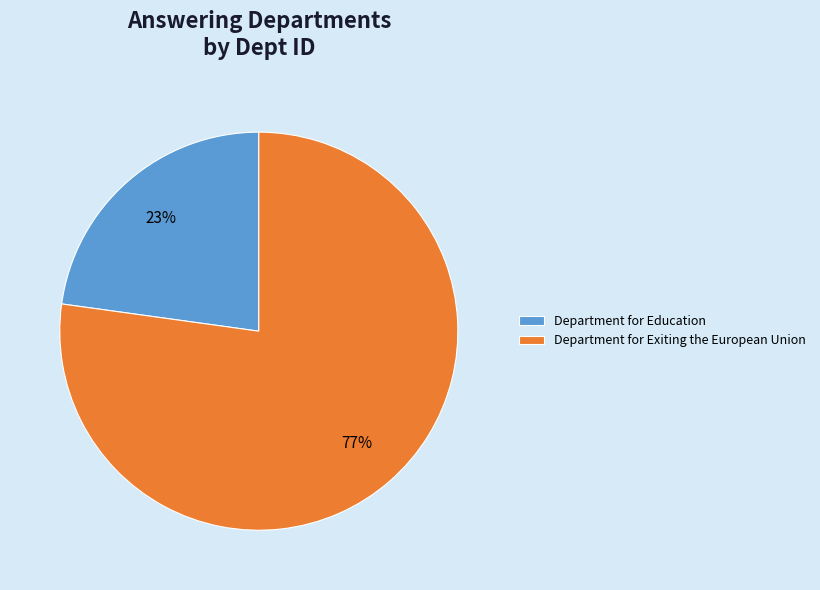

What is the largest slice in the pie chart?

Department for Exiting the European Union